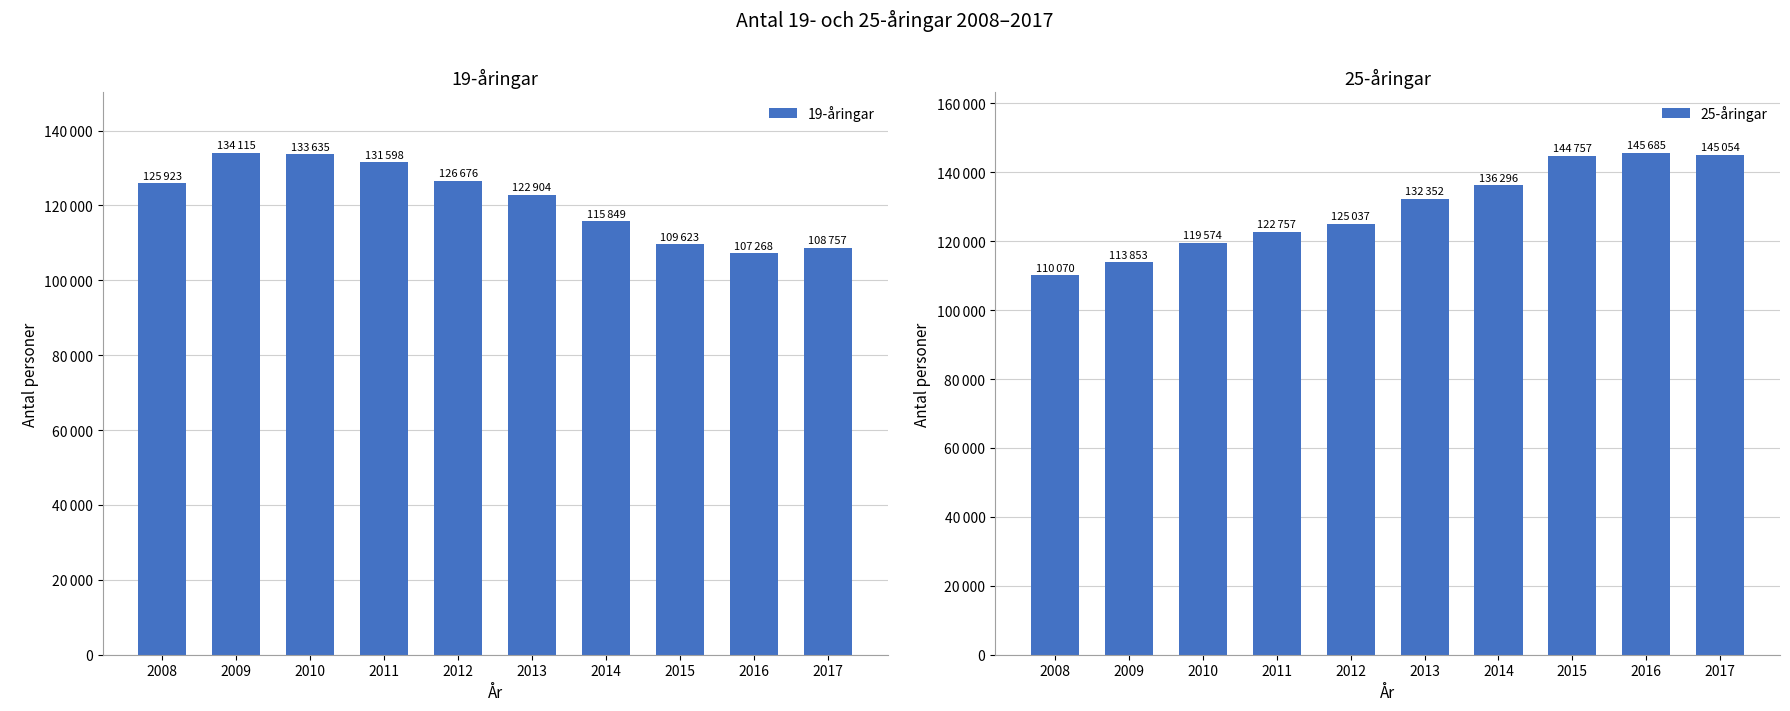

What is the difference between the highest and lowest values at 2015?

35134